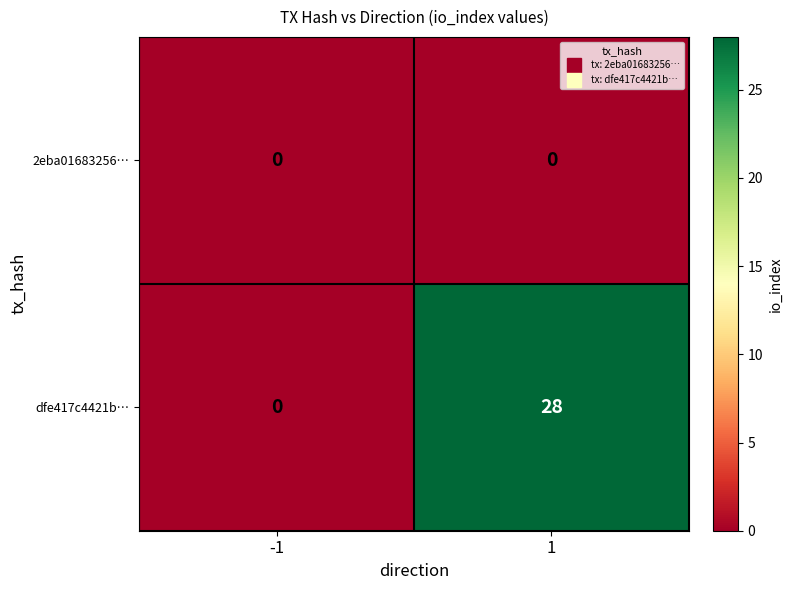

Which series has the widest spread of values?

dfe417c4421b…